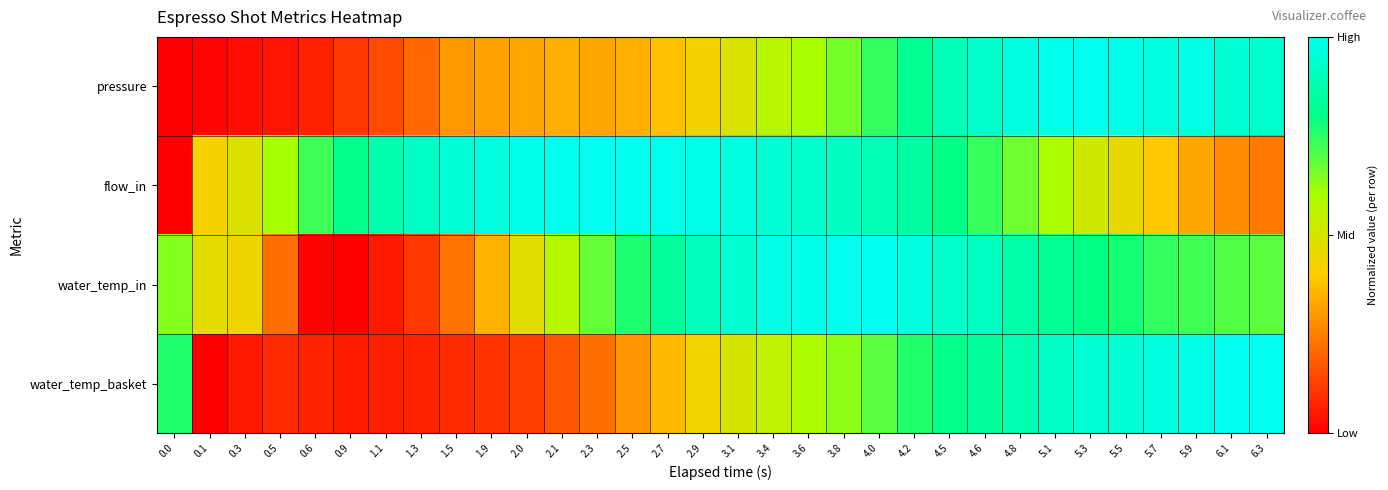

Reading right to left, transcribe all the data shown in this chart.

pressure: 6.3=0.9	6.1=0.9	5.9=1.0	5.7=1.0	5.5=1.0	5.3=1.0	5.1=1.0	4.8=1.0	4.6=0.9	4.5=0.9	4.2=0.8	4.0=0.7	3.8=0.7	3.6=0.6	3.4=0.6	3.1=0.5	2.9=0.4	2.7=0.4	2.5=0.3	2.3=0.3	2.1=0.3	2.0=0.3	1.9=0.3	1.5=0.3	1.3=0.2	1.1=0.1	0.9=0.1	0.6=0.1	0.5=0.0	0.3=0.0	0.1=0.0	0.0=0.0
flow_in: 6.3=0.2	6.1=0.3	5.9=0.3	5.7=0.4	5.5=0.5	5.3=0.5	5.1=0.6	4.8=0.7	4.6=0.7	4.5=0.8	4.2=0.8	4.0=0.9	3.8=0.9	3.6=0.9	3.4=0.9	3.1=1.0	2.9=1.0	2.7=1.0	2.5=1.0	2.3=1.0	2.1=1.0	2.0=1.0	1.9=1.0	1.5=0.9	1.3=0.9	1.1=0.9	0.9=0.8	0.6=0.7	0.5=0.6	0.3=0.5	0.1=0.4	0.0=0.0
water_temp_in: 6.3=0.7	6.1=0.7	5.9=0.7	5.7=0.7	5.5=0.8	5.3=0.8	5.1=0.8	4.8=0.9	4.6=0.9	4.5=0.9	4.2=1.0	4.0=1.0	3.8=1.0	3.6=1.0	3.4=1.0	3.1=0.9	2.9=0.9	2.7=0.8	2.5=0.8	2.3=0.7	2.1=0.6	2.0=0.5	1.9=0.3	1.5=0.2	1.3=0.1	1.1=0.1	0.9=0.0	0.6=0.0	0.5=0.2	0.3=0.4	0.1=0.5	0.0=0.6
water_temp_basket: 6.3=1.0	6.1=1.0	5.9=1.0	5.7=1.0	5.5=0.9	5.3=0.9	5.1=0.9	4.8=0.9	4.6=0.8	4.5=0.8	4.2=0.8	4.0=0.7	3.8=0.6	3.6=0.6	3.4=0.6	3.1=0.5	2.9=0.4	2.7=0.4	2.5=0.3	2.3=0.2	2.1=0.2	2.0=0.1	1.9=0.1	1.5=0.1	1.3=0.1	1.1=0.1	0.9=0.1	0.6=0.1	0.5=0.1	0.3=0.1	0.1=0.0	0.0=0.8